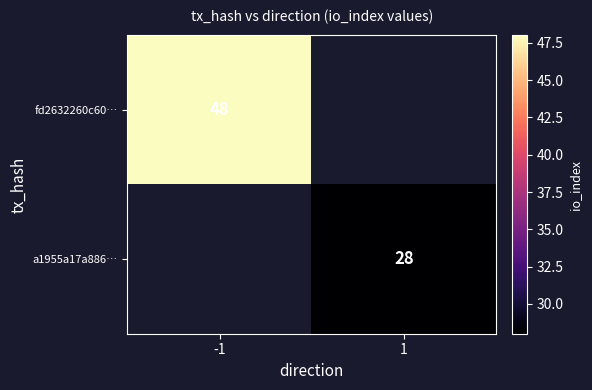

List the labels in order of fd2632260c60… value, smallest first.

-1, 1